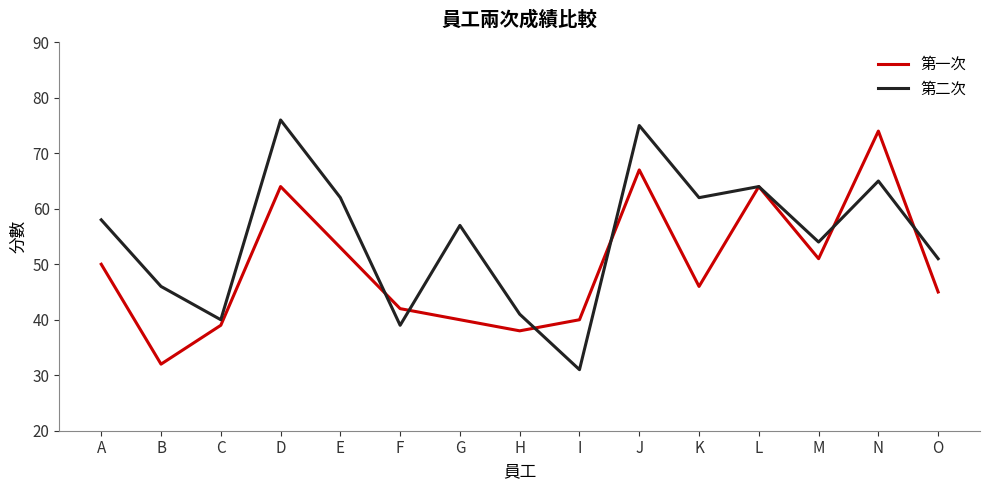

What is the total value across all series at A?

108